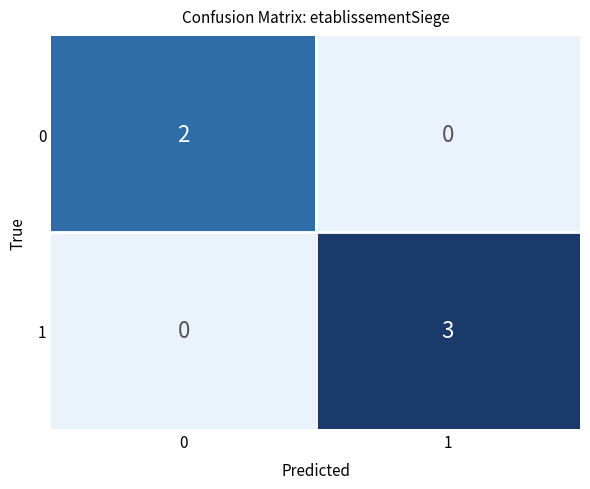

Rank the series at 0 from highest to lowest value.

0, 1